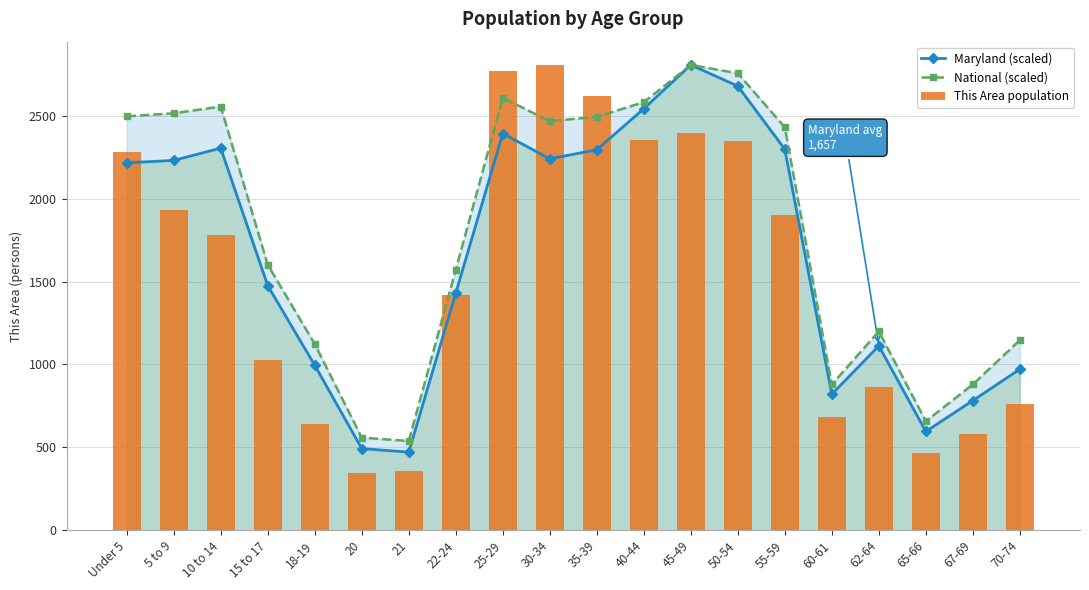

Reading left to right, list all the values displayed in this chart.

Maryland (scaled): Under 5=2216.5	5 to 9=2231.0	10 to 14=2305.0	15 to 17=1475.2	18-19=995.3	20=492.7	21=471.1	22-24=1430.4	25-29=2393.3	30-34=2240.9	35-39=2295.1	40-44=2542.9	45-49=2807.0	50-54=2679.5	55-59=2298.6	60-61=820.2	62-64=1112.3	65-66=595.8	67-69=782.2	70-74=971.5
National (scaled): Under 5=2497.1	5 to 9=2515.3	10 to 14=2555.9	15 to 17=1601.3	18-19=1123.1	20=558.6	21=538.2	22-24=1571.4	25-29=2608.4	30-34=2467.5	35-39=2494.4	40-44=2582.3	45-49=2807.0	50-54=2756.3	55-59=2430.8	60-61=879.3	62-64=1199.5	65-66=657.6	67-69=879.5	70-74=1146.9
This Area population: Under 5=2284.0	5 to 9=1934.0	10 to 14=1781.0	15 to 17=1025.0	18-19=643.0	20=348.0	21=357.0	22-24=1420.0	25-29=2773.0	30-34=2807.0	35-39=2617.0	40-44=2355.0	45-49=2397.0	50-54=2349.0	55-59=1902.0	60-61=686.0	62-64=862.0	65-66=464.0	67-69=579.0	70-74=760.0